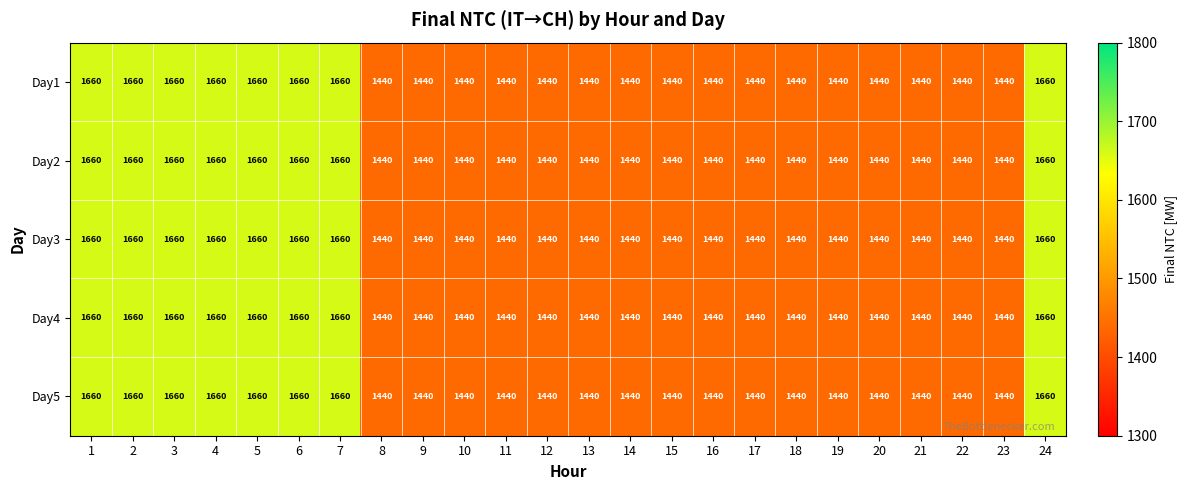

The Day4 series shows 2207 at 23. True or false?

False